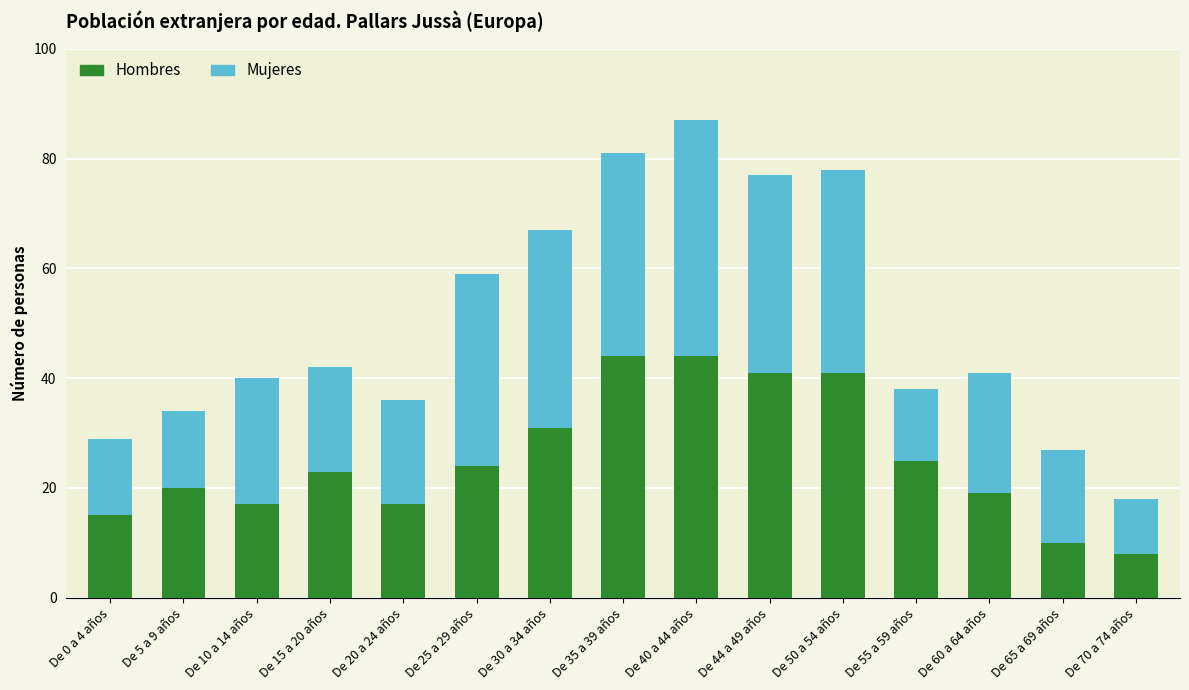

Reading left to right, list the values for the Hombres series.

De 0 a 4 años=15	De 5 a 9 años=20	De 10 a 14 años=17	De 15 a 20 años=23	De 20 a 24 años=17	De 25 a 29 años=24	De 30 a 34 años=31	De 35 a 39 años=44	De 40 a 44 años=44	De 44 a 49 años=41	De 50 a 54 años=41	De 55 a 59 años=25	De 60 a 64 años=19	De 65 a 69 años=10	De 70 a 74 años=8